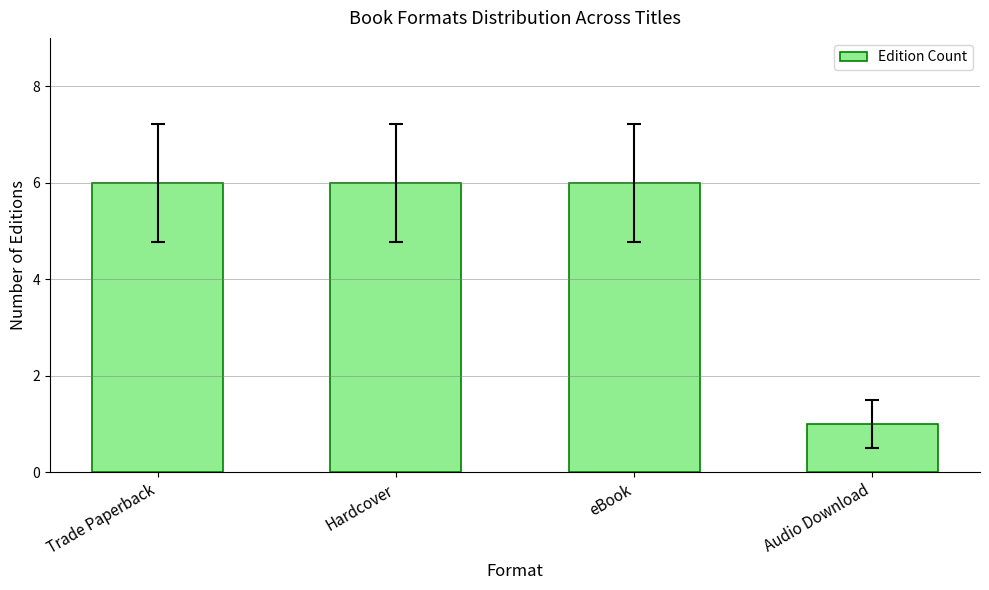

Which has a higher value, Audio Download or Hardcover?

Hardcover